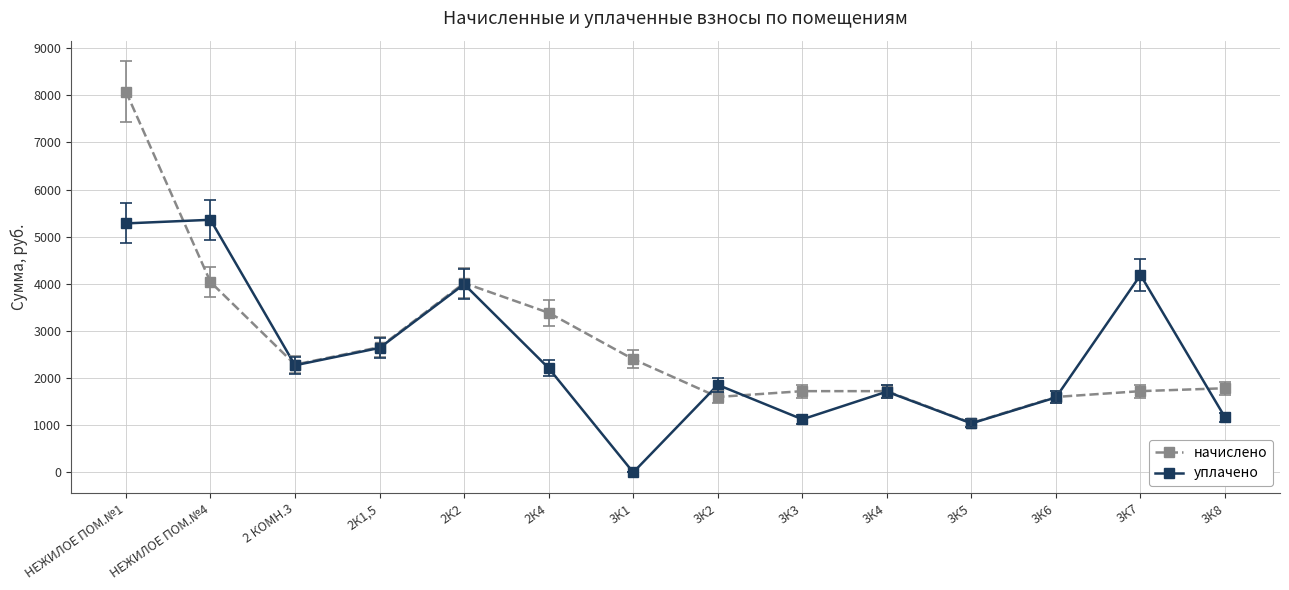

After their last crossing, which series has the higher values: начислено or уплачено?

начислено